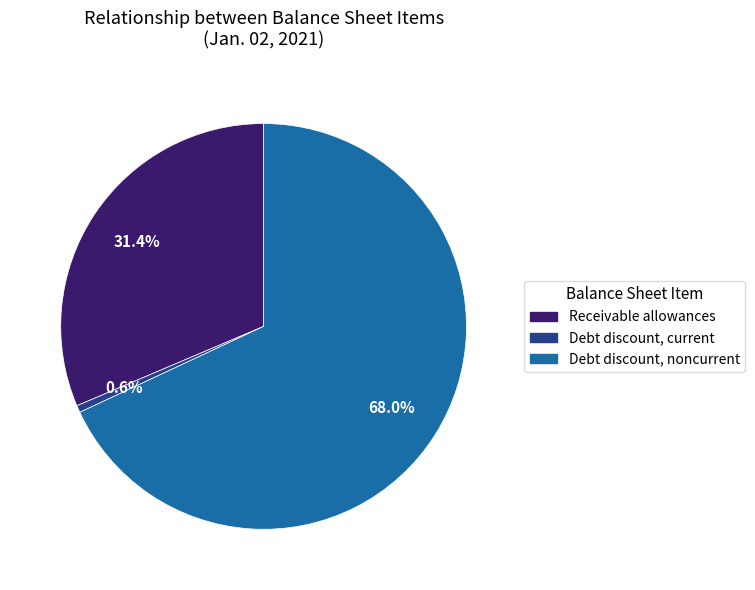

Does any single category account for the majority?

Yes